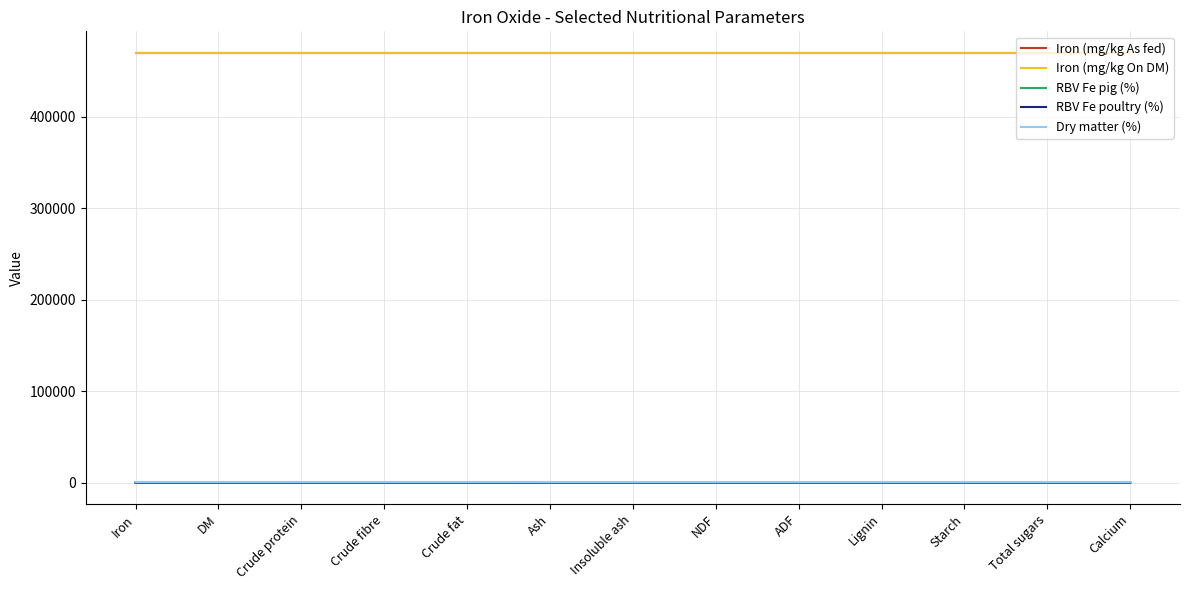

What is the total value across all series at Calcium?

939738.9